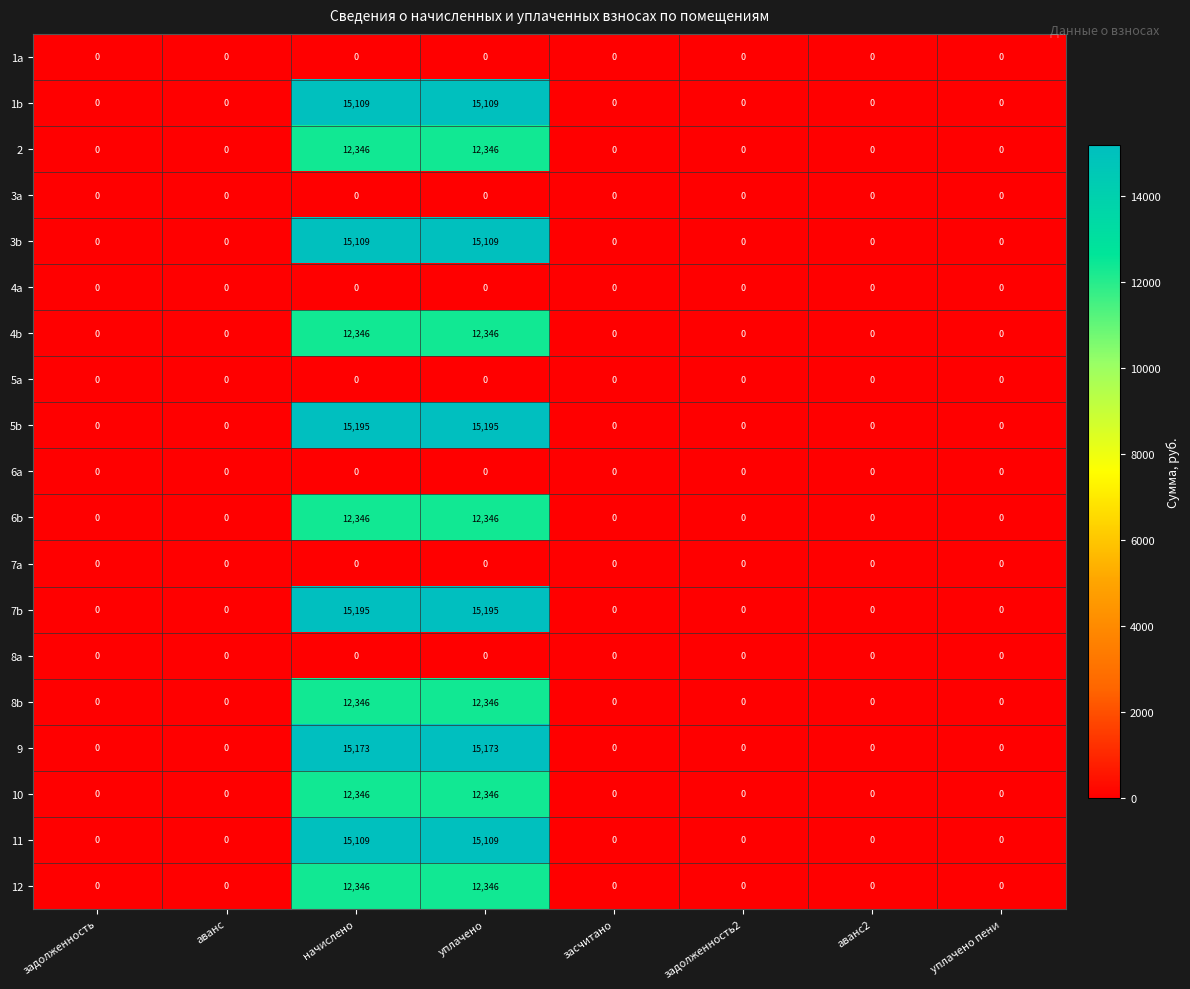

Is it true that 5a equals 0 at аванс?

True